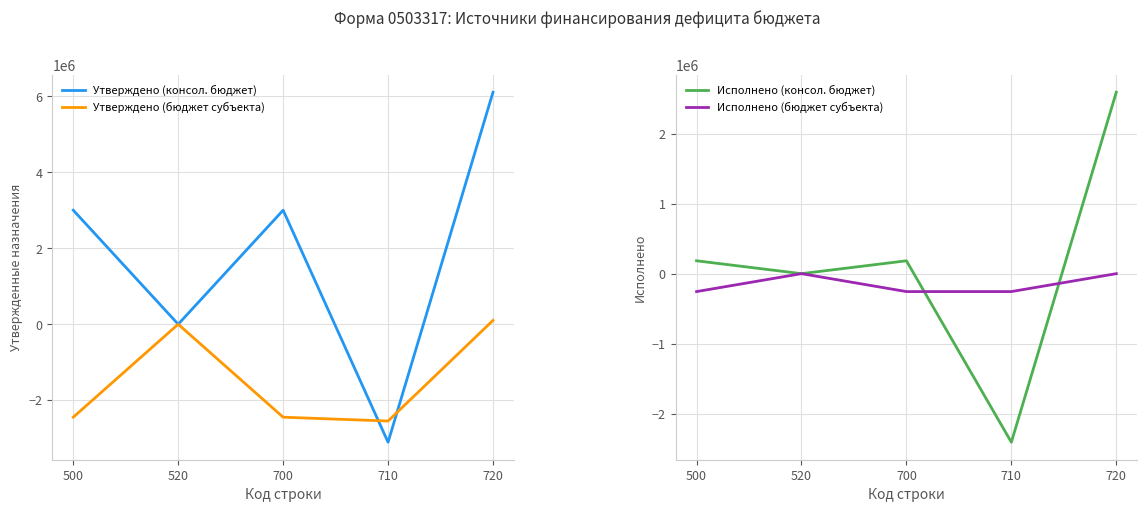

How many intersections are there between Исполнено (бюджет субъекта) and Исполнено (консол. бюджет)?

2